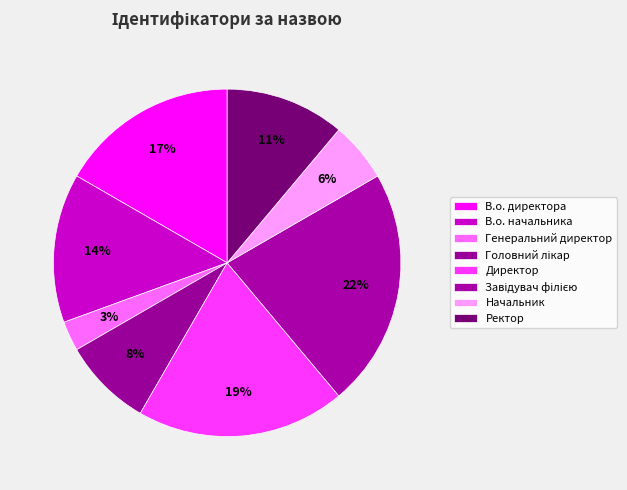

Which slice is the smallest?

Генеральний директор